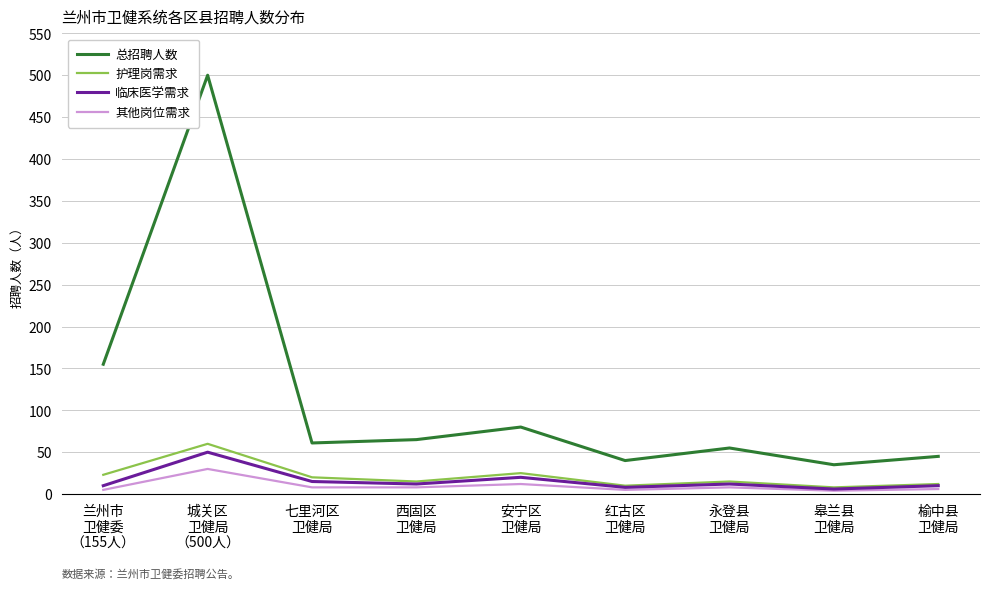

What position from the left is 兰州市
卫健委
（155人）?

1